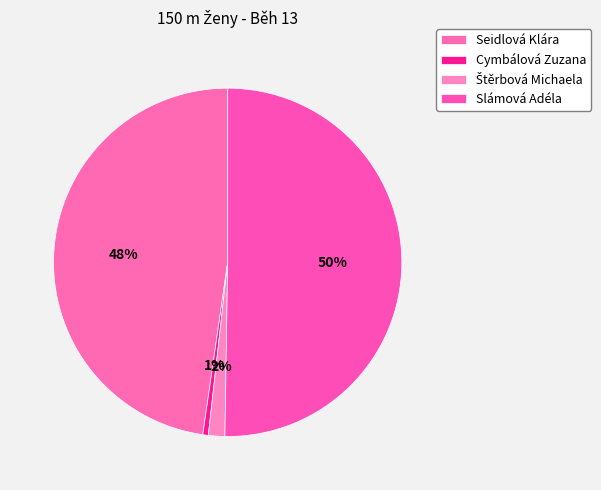

How many segments does this pie chart have?

4